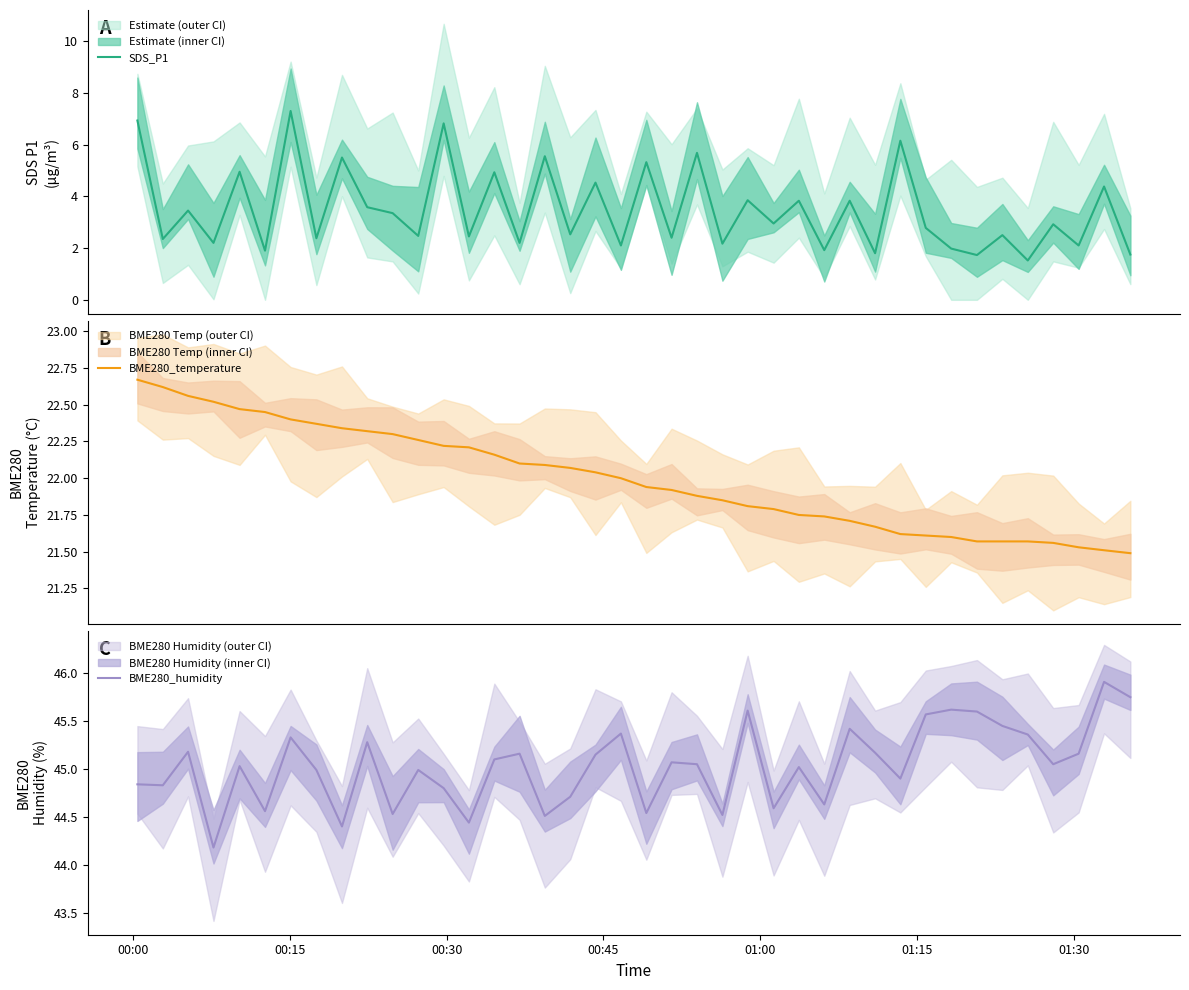

True or false: BME280_humidity and BME280_temperature cross at least once.

False